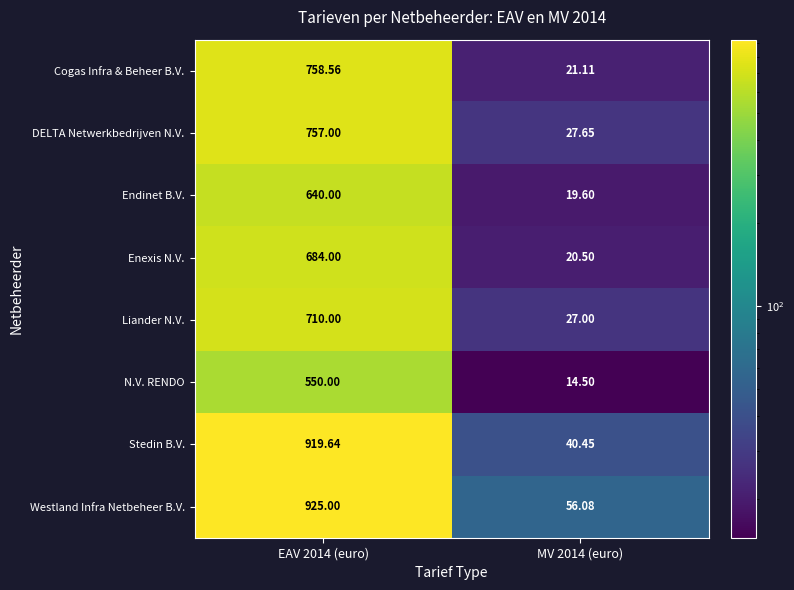

Which series changed the most between EAV 2014 (euro) and MV 2014 (euro)?

Stedin B.V.